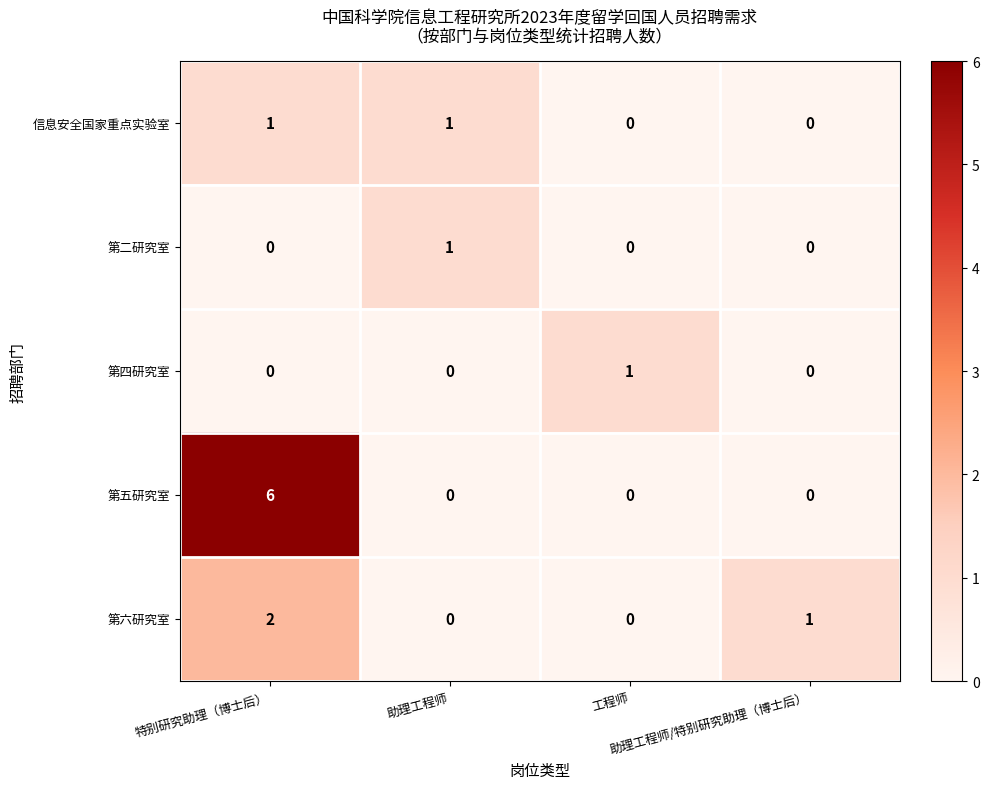

Which series has the largest total across all categories?

第五研究室